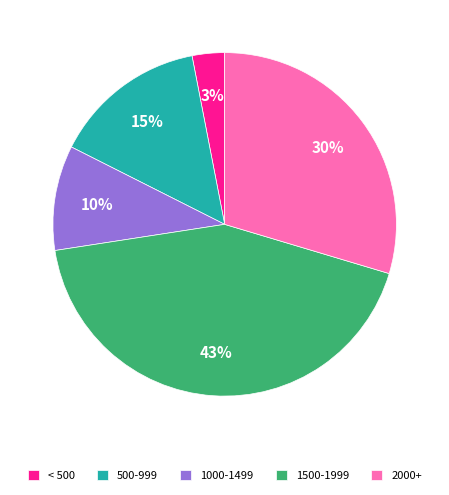

To the nearest percent, what is the combined percentage of < 500 and 1000-1499?

13%